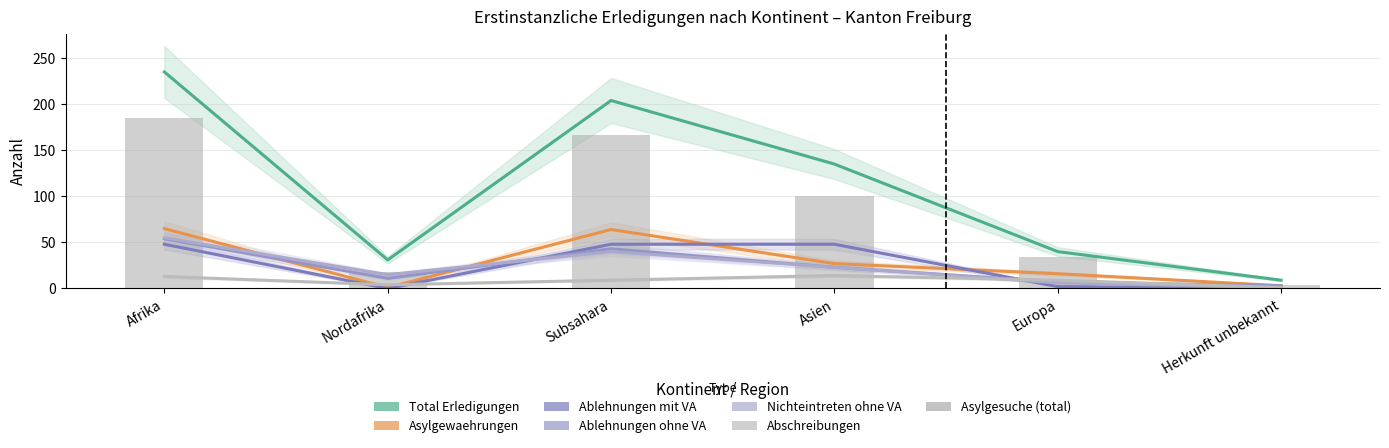

Reading left to right, list all the values displayed in this chart.

Total Erledigungen: Afrika=235	Nordafrika=31	Subsahara=204	Asien=135	Europa=40	Herkunft unbekannt=9
Asylgewaehrungen: Afrika=65	Nordafrika=1	Subsahara=64	Asien=27	Europa=16	Herkunft unbekannt=3
Ablehnungen mit VA: Afrika=48	Nordafrika=0	Subsahara=48	Asien=48	Europa=2	Herkunft unbekannt=1
Ablehnungen ohne VA: Afrika=54	Nordafrika=11	Subsahara=43	Asien=23	Europa=7	Herkunft unbekannt=3
Nichteintreten ohne VA: Afrika=55	Nordafrika=15	Subsahara=40	Asien=23	Europa=6	Herkunft unbekannt=1
Abschreibungen: Afrika=13	Nordafrika=4	Subsahara=9	Asien=14	Europa=9	Herkunft unbekannt=1